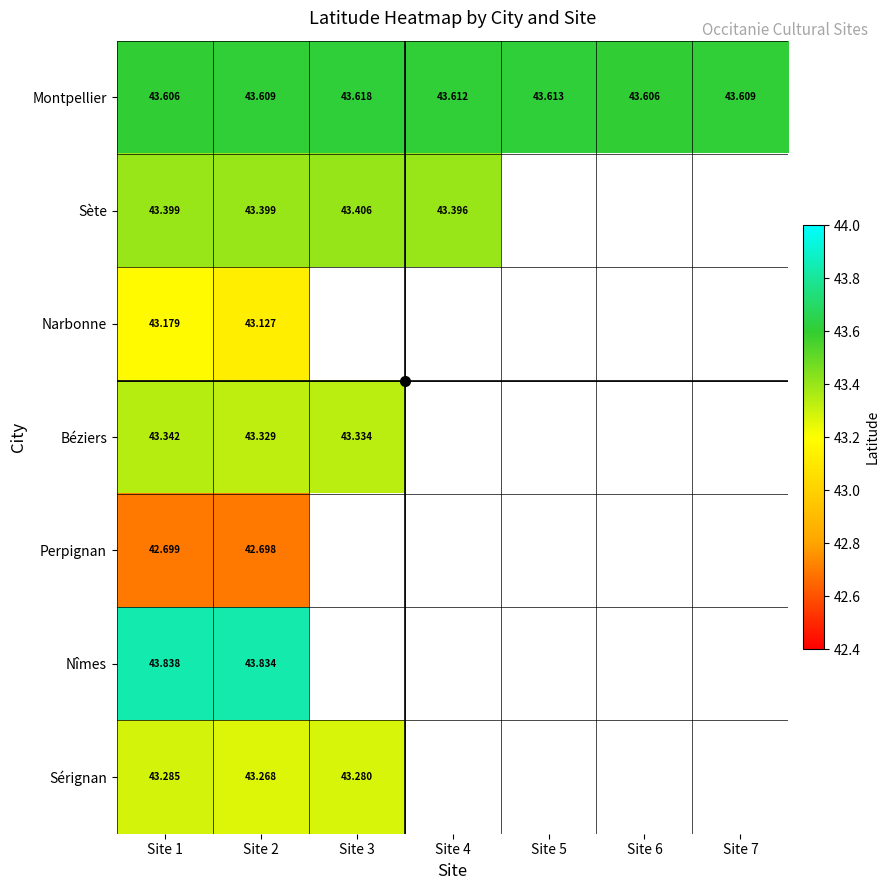

Which series changed the most between Site 5 and Site 6?

Montpellier